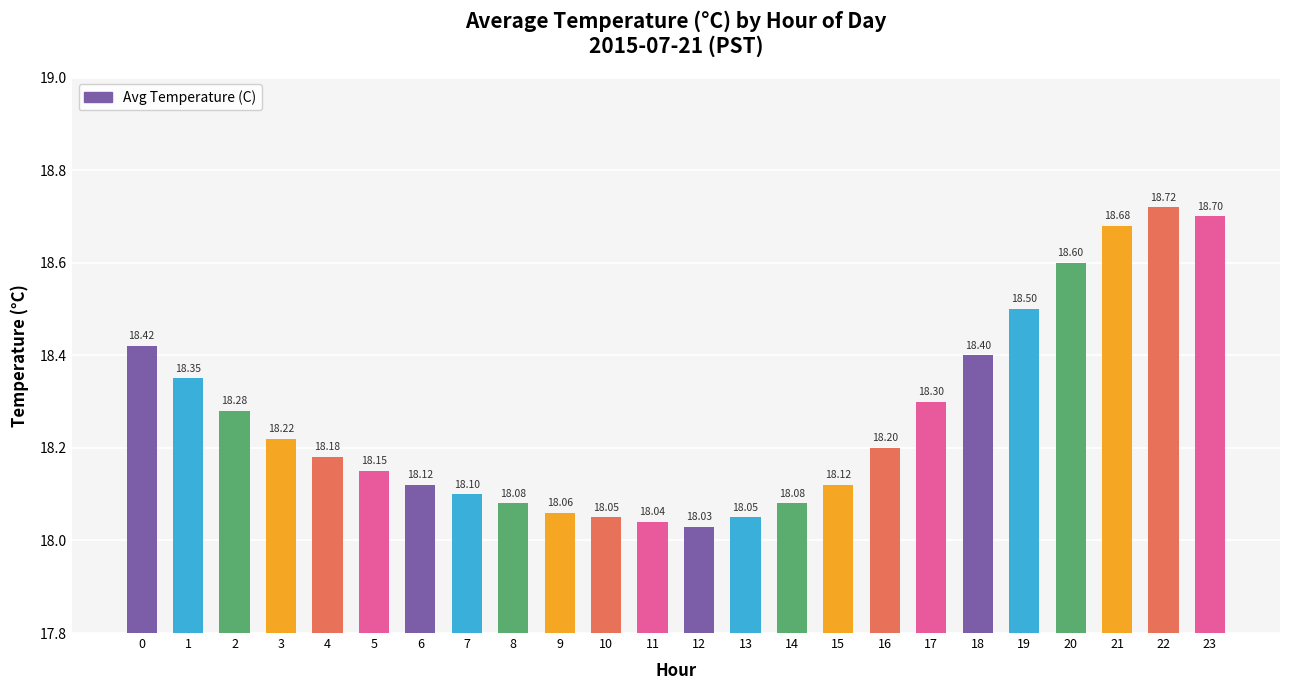

What is the value of the 8th bar from the left?

18.1